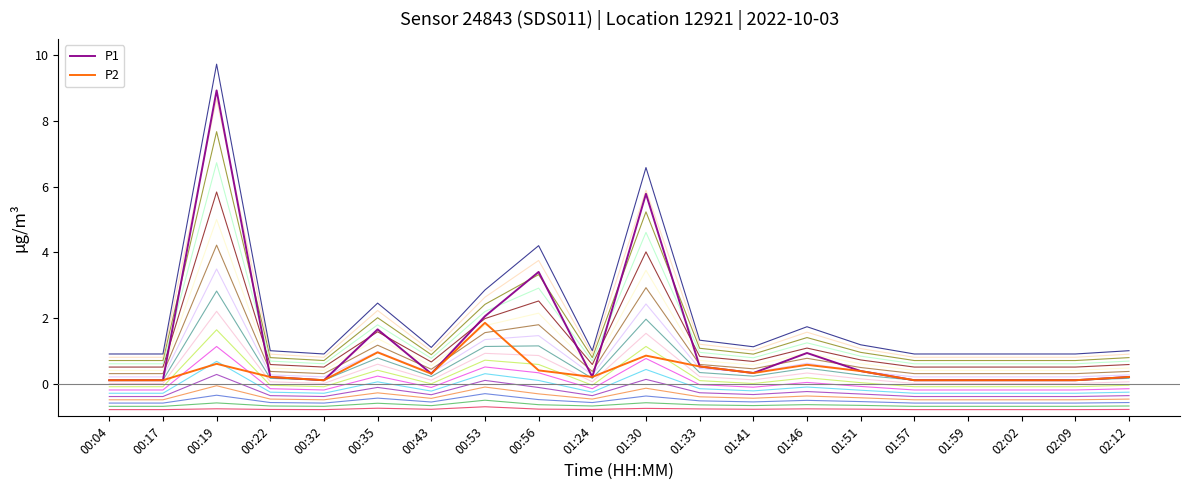

At which category does the chart reach its peak across all series?

00:19